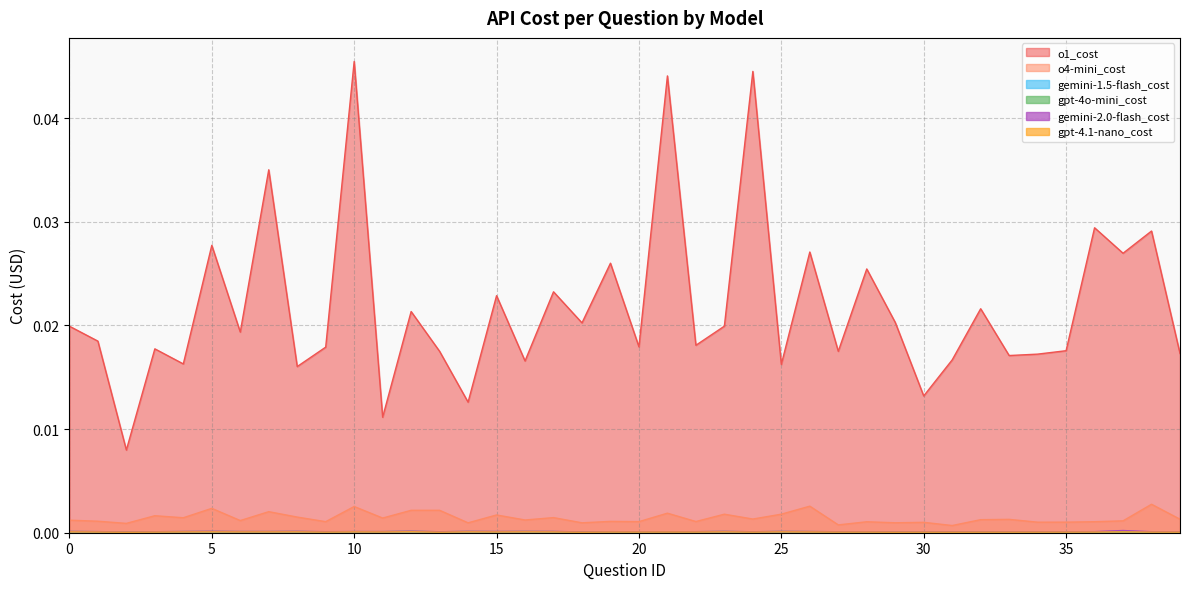

How many categories are shown in the chart?

40